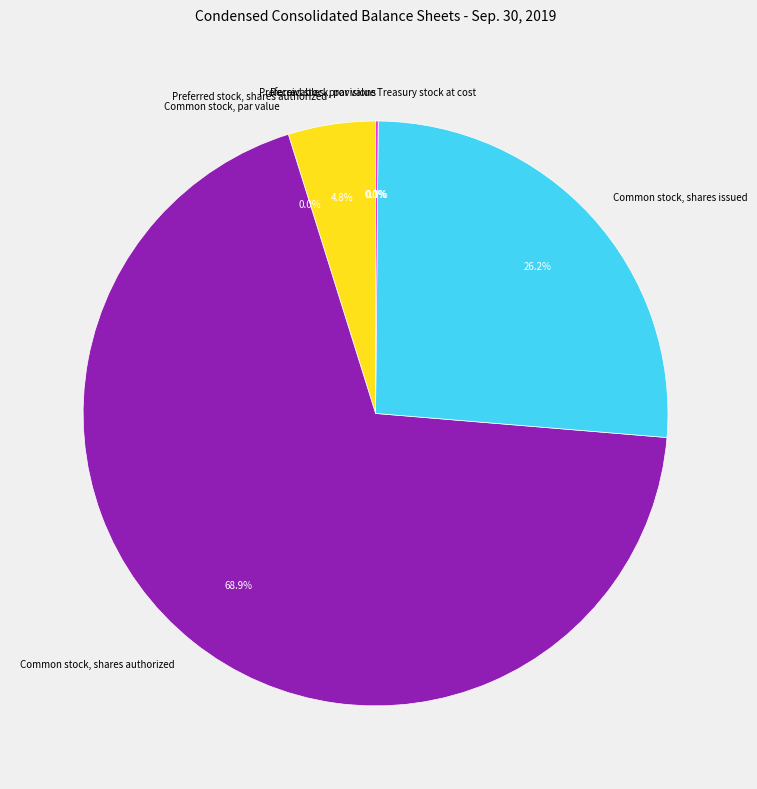

To the nearest percent, what is the combined percentage of Common stock, shares authorized and Preferred stock, shares issued?

69%